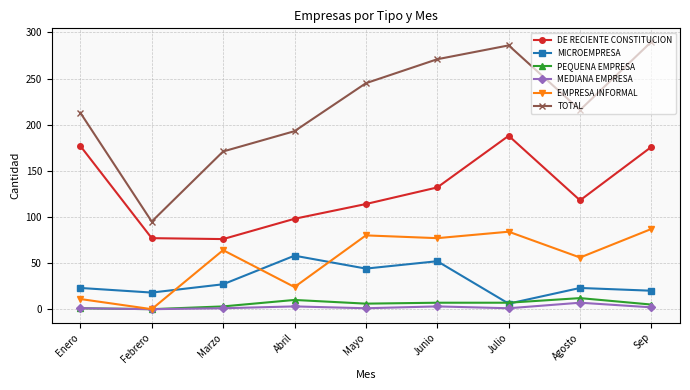

True or false: EMPRESA INFORMAL has a value of 142 at Julio.

False